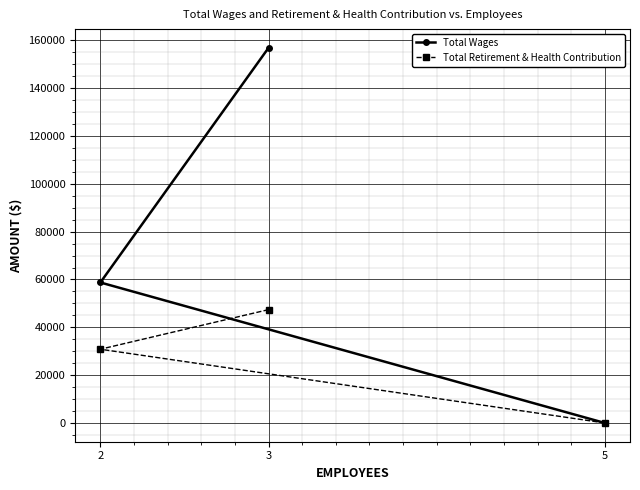

What is the total value across all series at 2?

89568